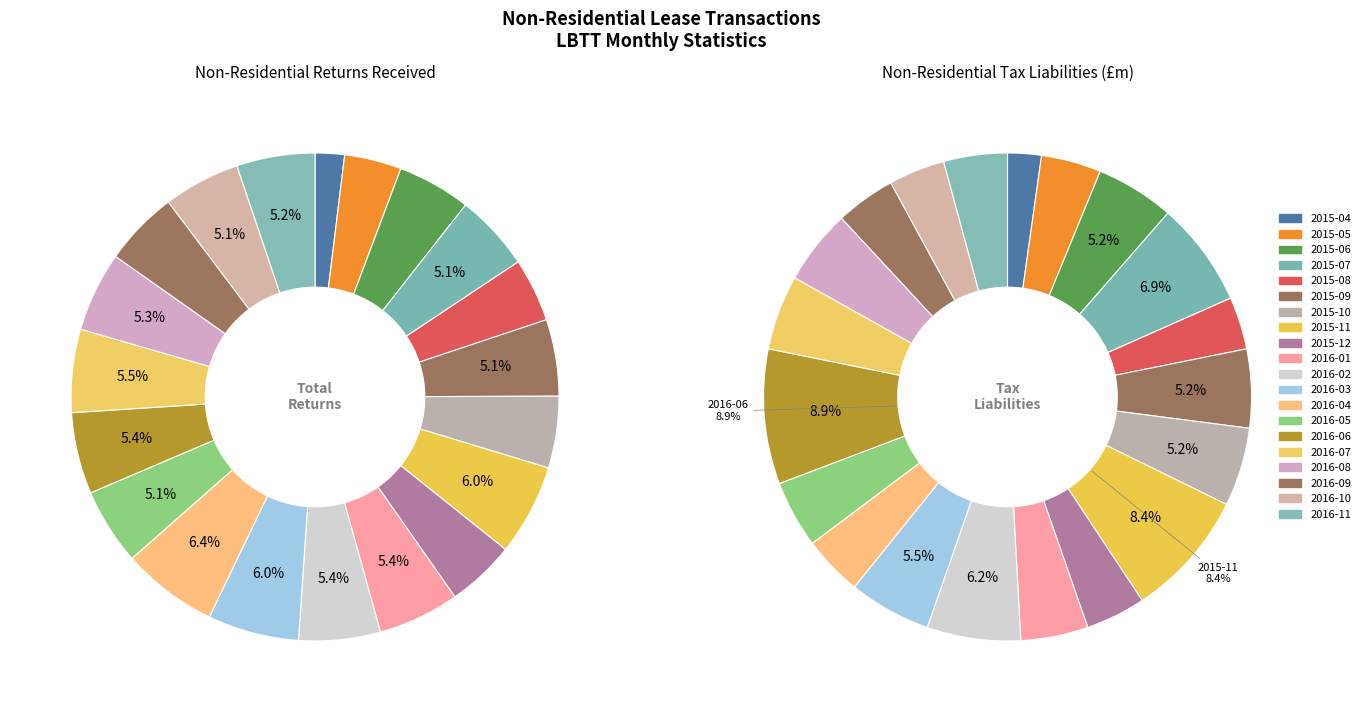

What percentage is NOT represented by 2015-08?

95.8%